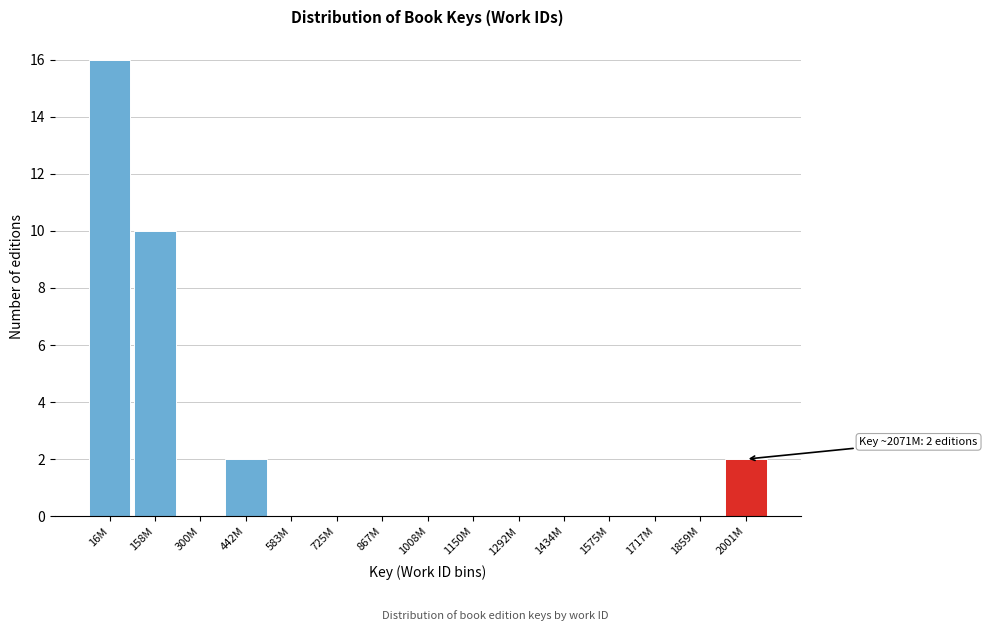

Reading right to left, what are all the values shown in this chart?

2001M=2	1859M=0	1717M=0	1575M=0	1434M=0	1292M=0	1150M=0	1008M=0	867M=0	725M=0	583M=0	442M=2	300M=0	158M=10	16M=16